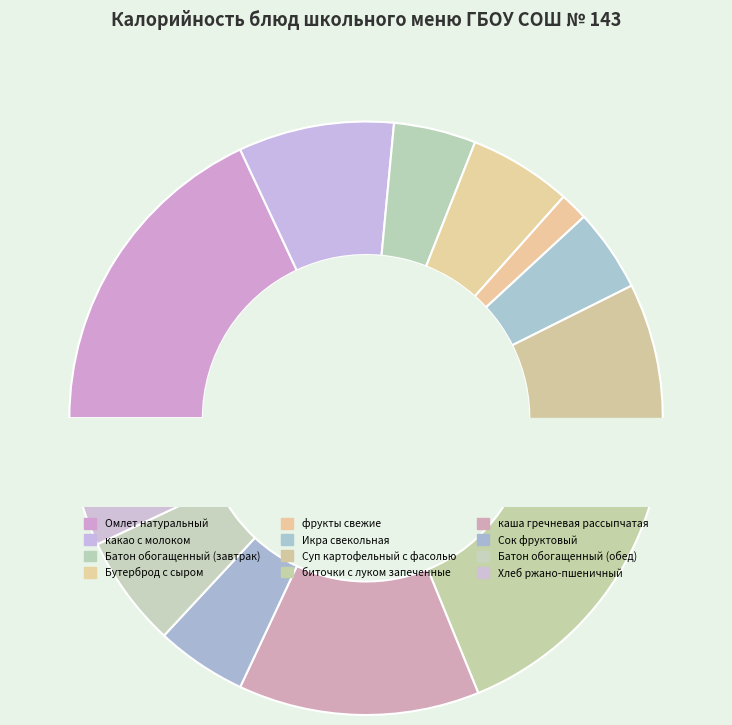

To the nearest percent, what is the combined percentage of Сок фруктовый and Хлеб ржано-пшеничный?

12%